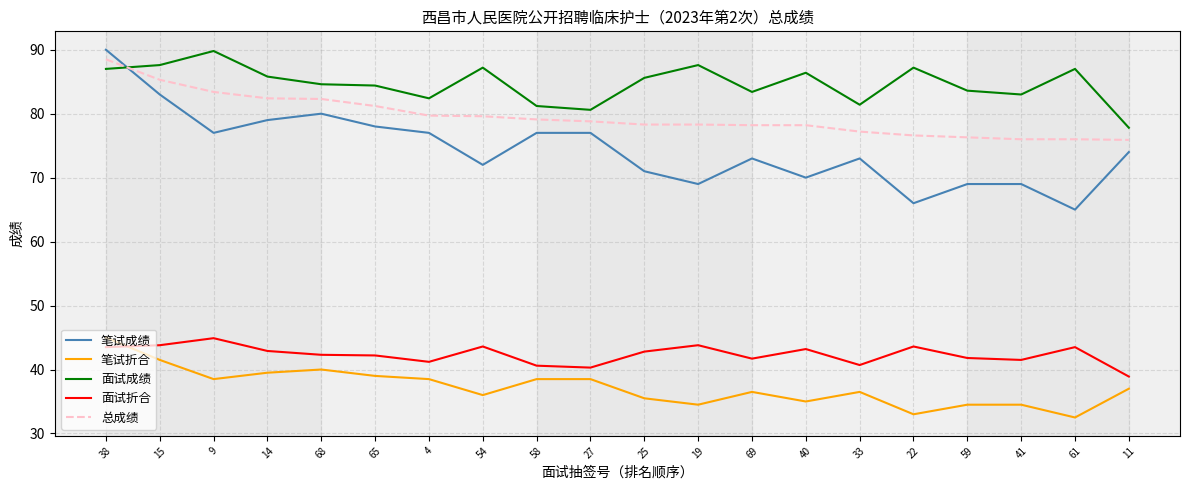

What is the spread (max minus min) of values at 54?

51.2